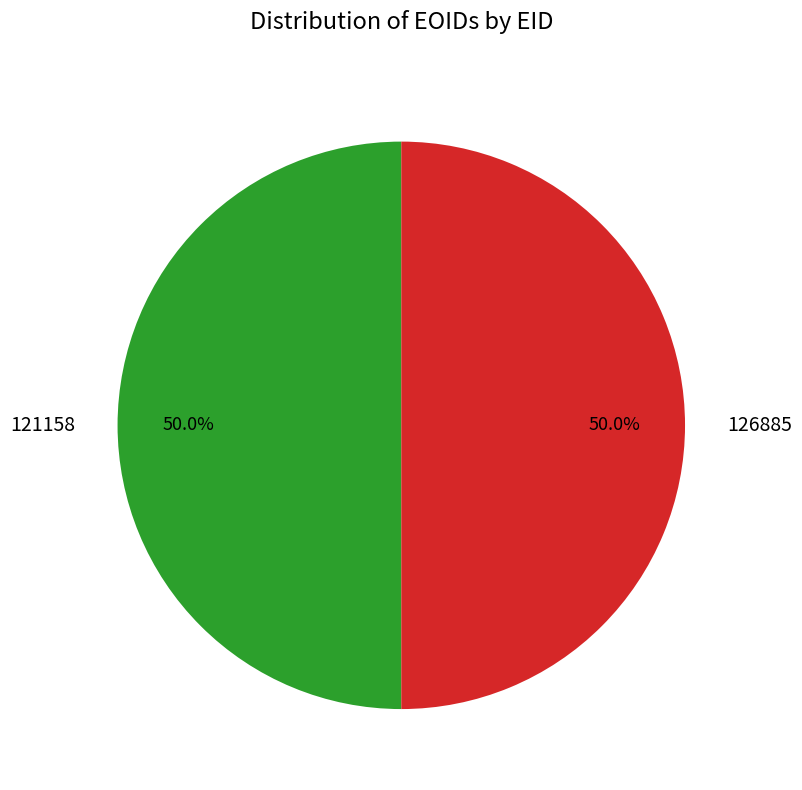

What is the ratio of the value at 126885 to the value at 121158?

1.0